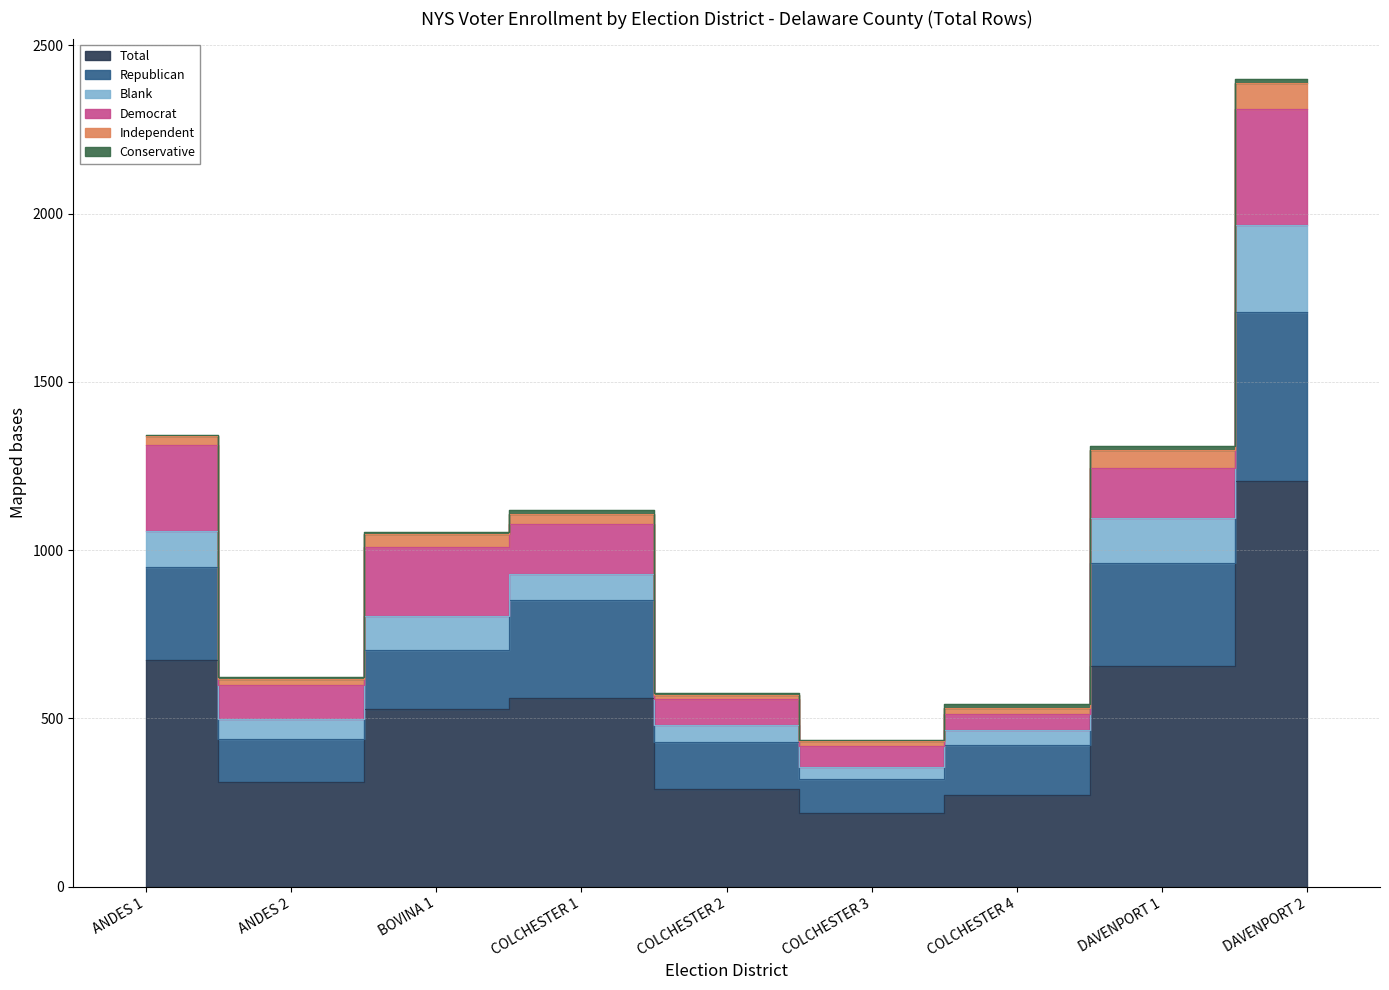

Rank the categories by CON value from highest to lowest.

COLCHESTER 4, DAVENPORT 1, DAVENPORT 2, COLCHESTER 1, ANDES 2, COLCHESTER 2, BOVINA 1, COLCHESTER 3, ANDES 1